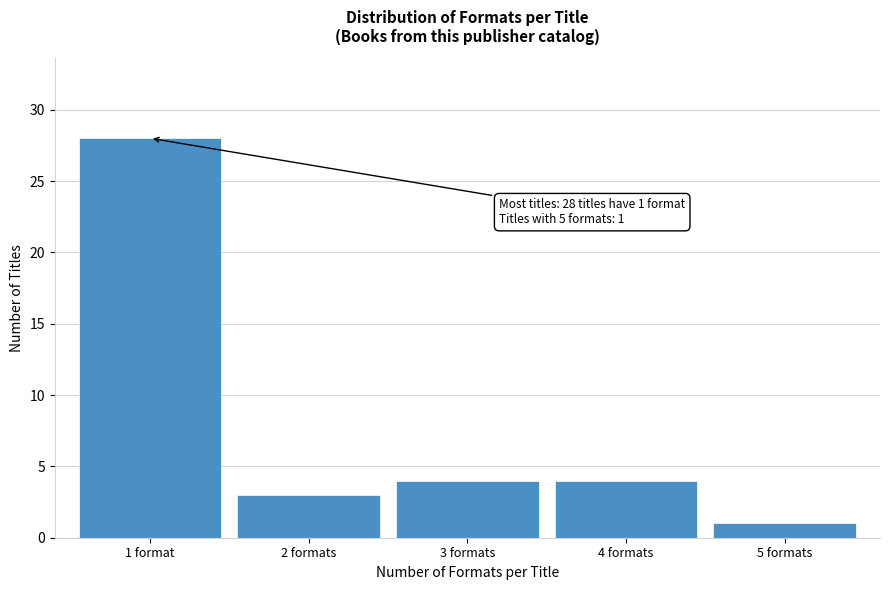

Reading left to right, transcribe all the data shown in this chart.

1 format=28	2 formats=3	3 formats=4	4 formats=4	5 formats=1